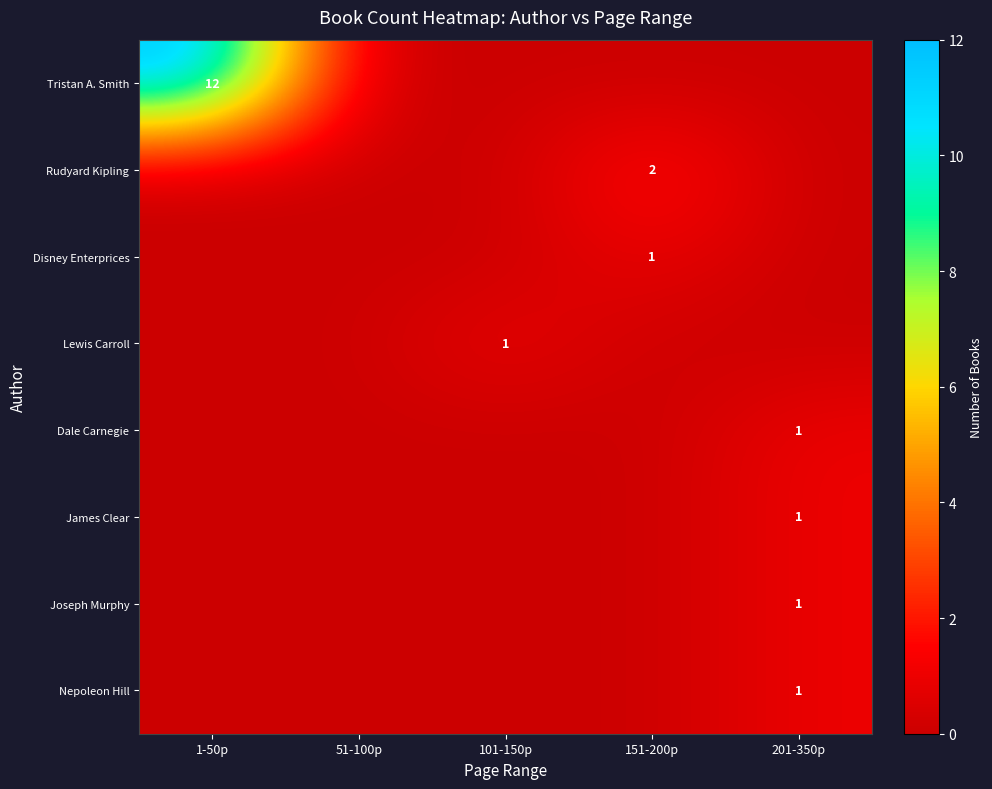

What is the greatest value displayed?

12